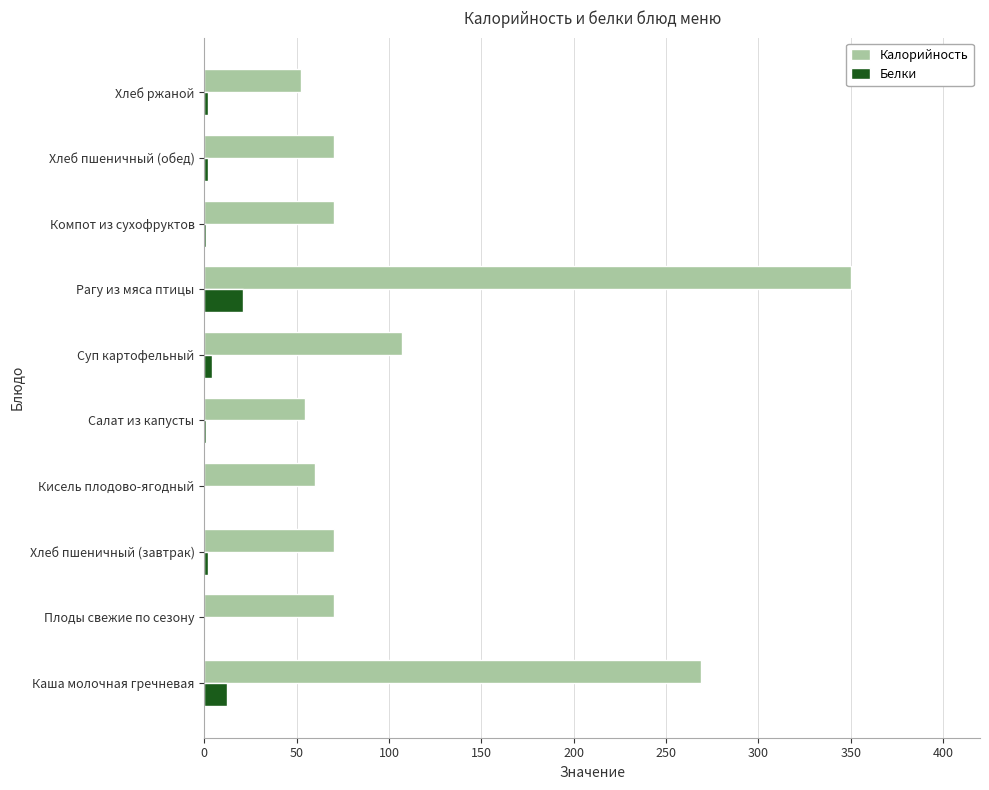

At which category is the sum across all series the highest?

Рагу из мяса птицы